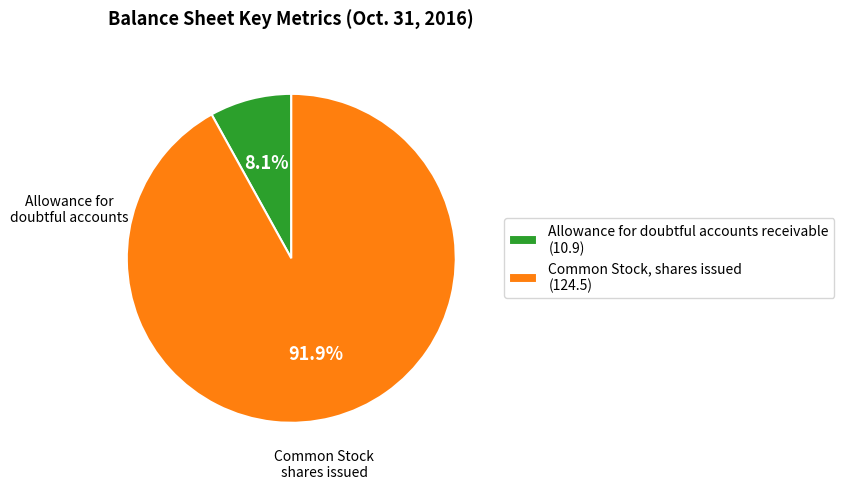

What is the ratio of the value at Allowance for doubtful accounts receivable to the value at Common Stock, shares issued?

0.1